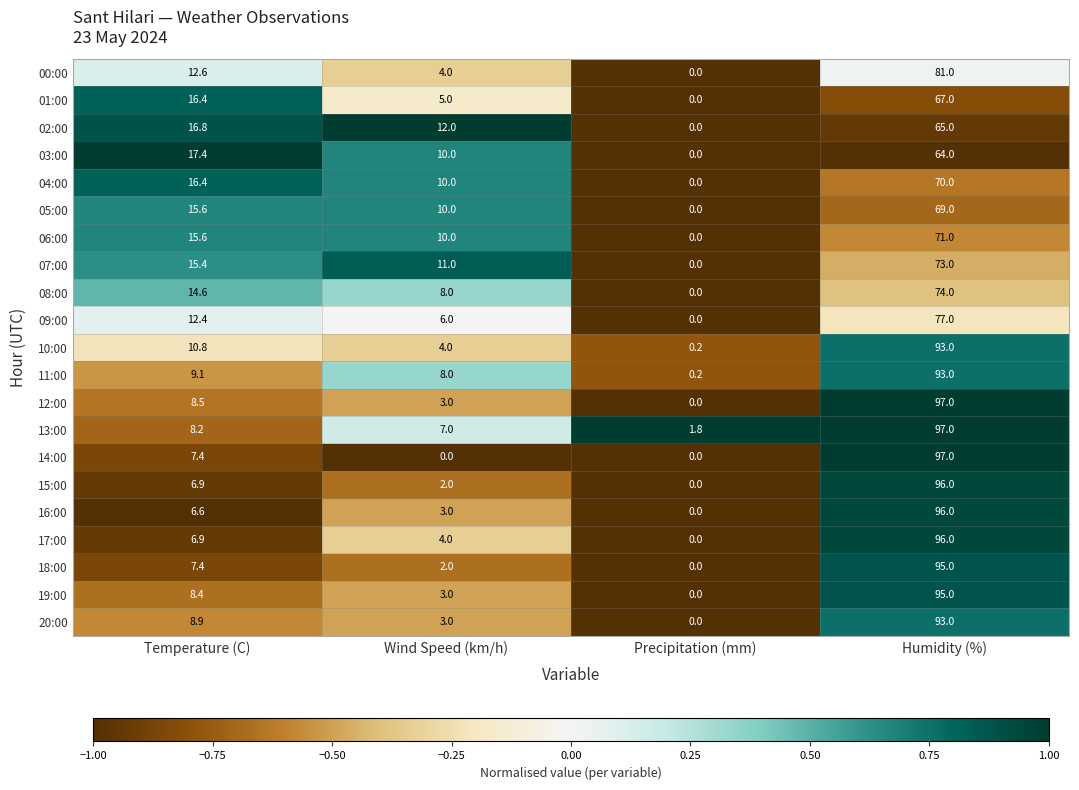

List the labels in order of 04:00 value, smallest first.

Precipitation (mm), Wind Speed (km/h), Temperature (C), Humidity (%)